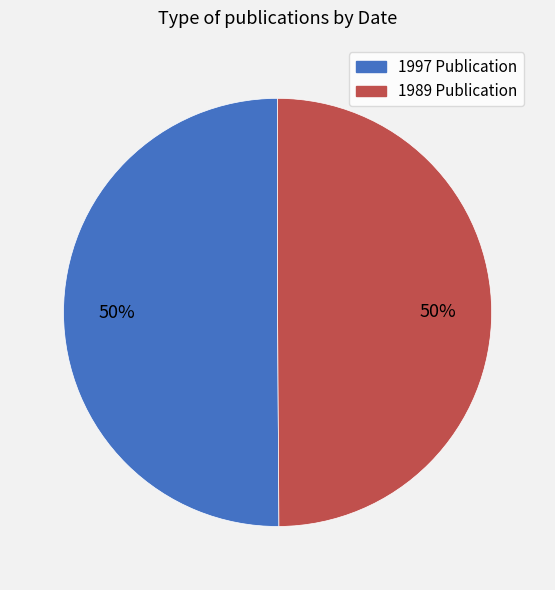

To the nearest percent, what is the average slice percentage?

50%